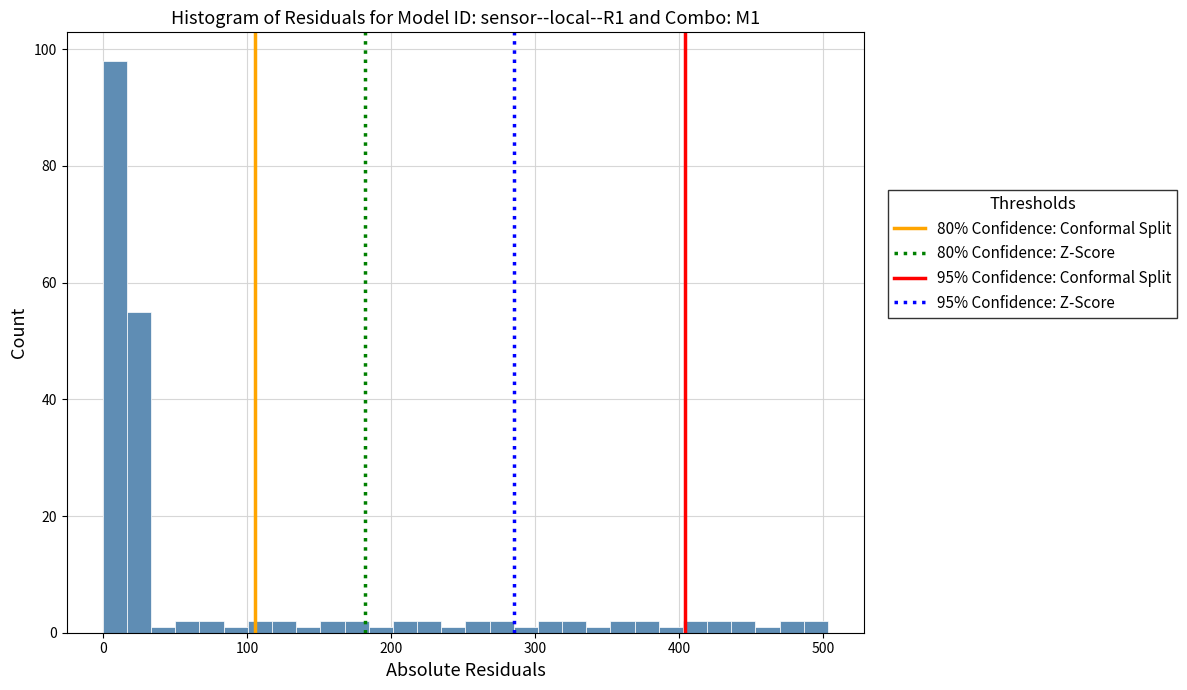

Read against the x-axis, roughly where is the centre of the tallest bar?

10